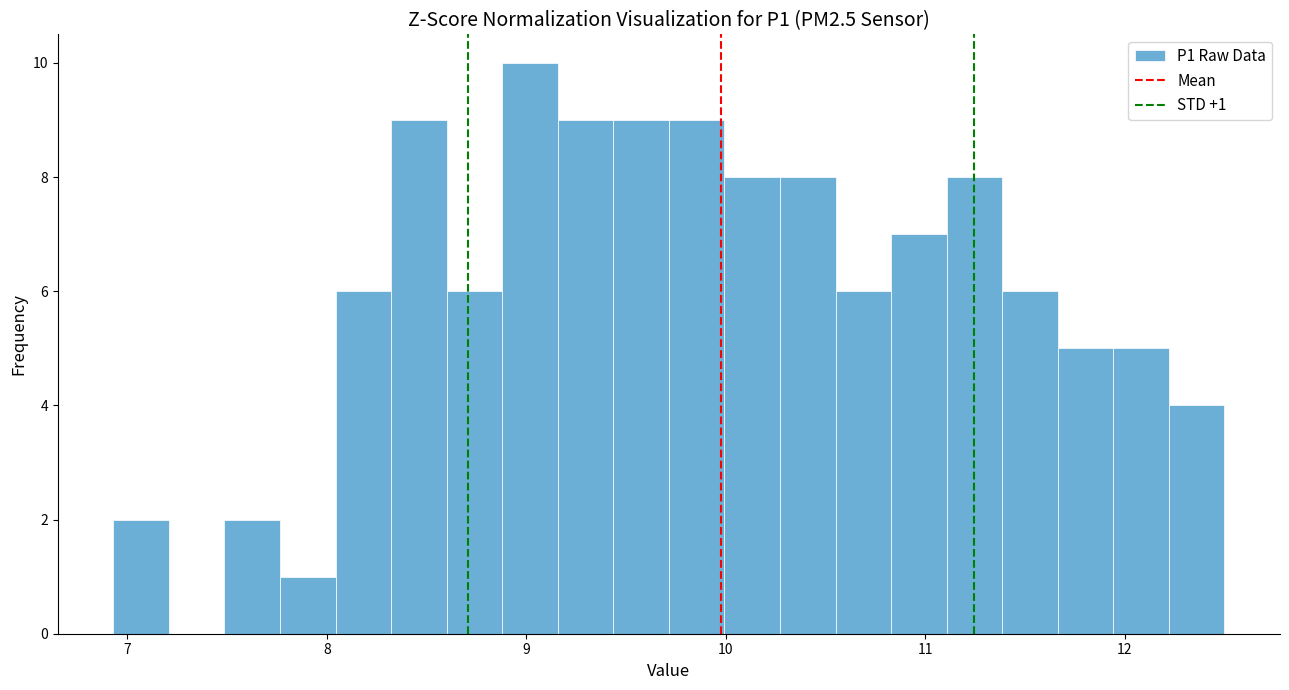

Around what value on the x-axis is the tallest bar? Give the approximate position of its centre, as read against the axis.

9.0